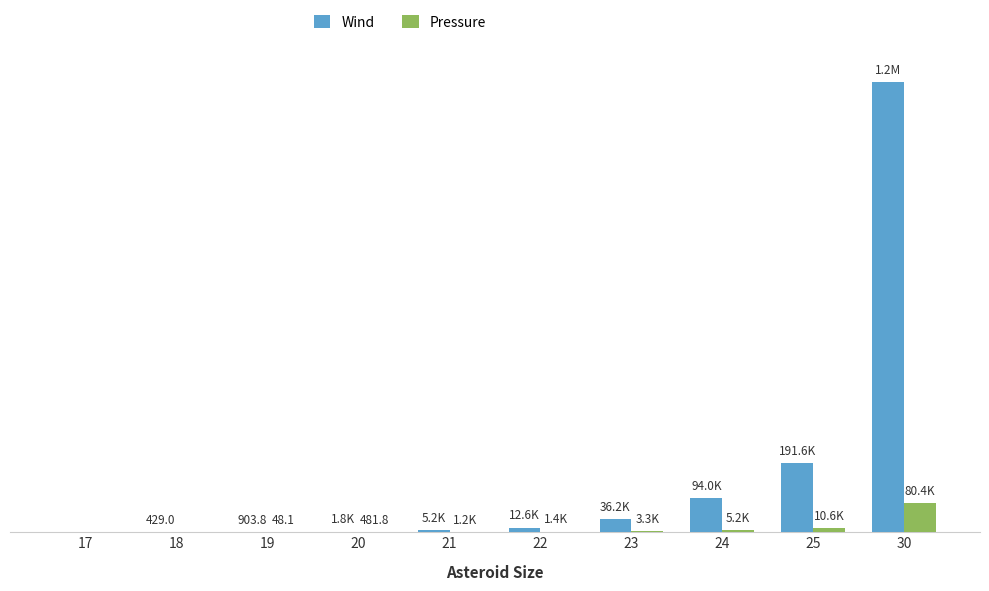

Which series has the largest range (max minus min)?

Wind